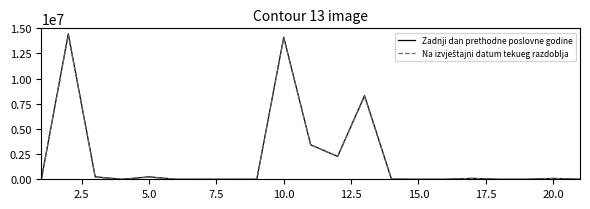

Which series has the widest spread of values?

Zadnji dan prethodne poslovne godine